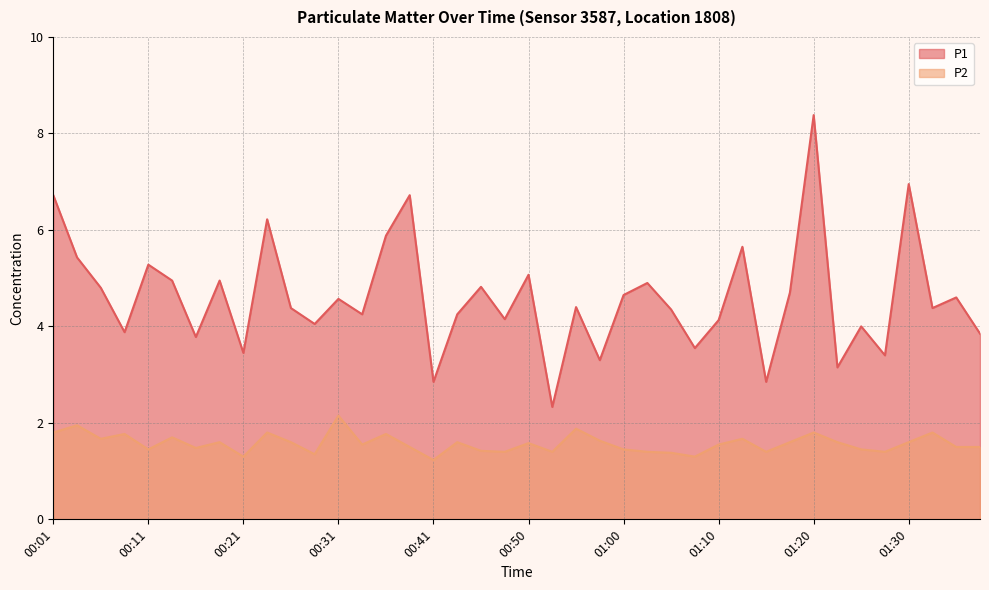

At which category is the sum across all series the highest?

01:20